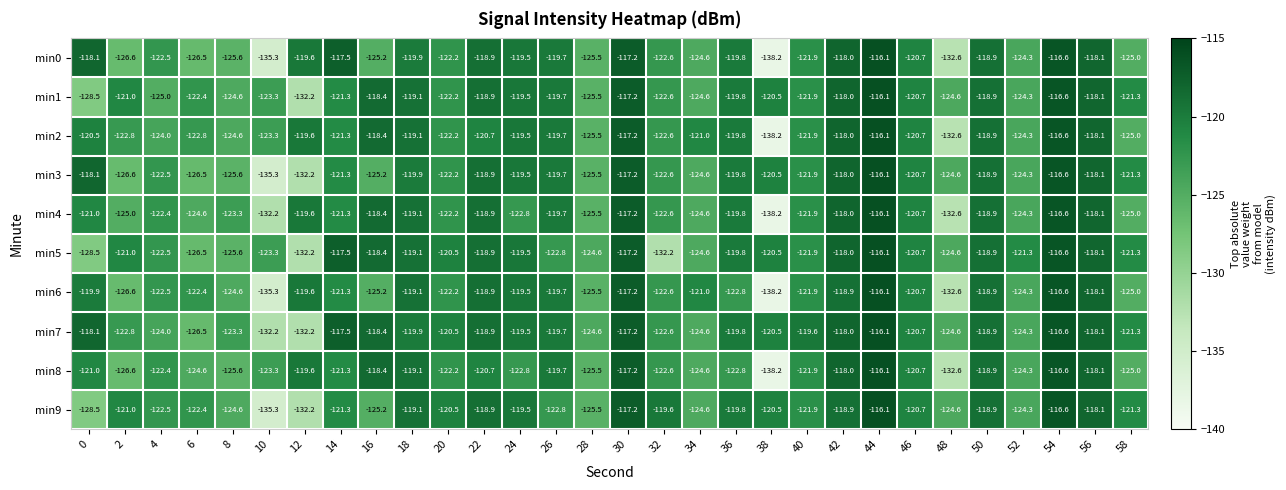

True or false: min0 has a value of -208.0 at 34.

False